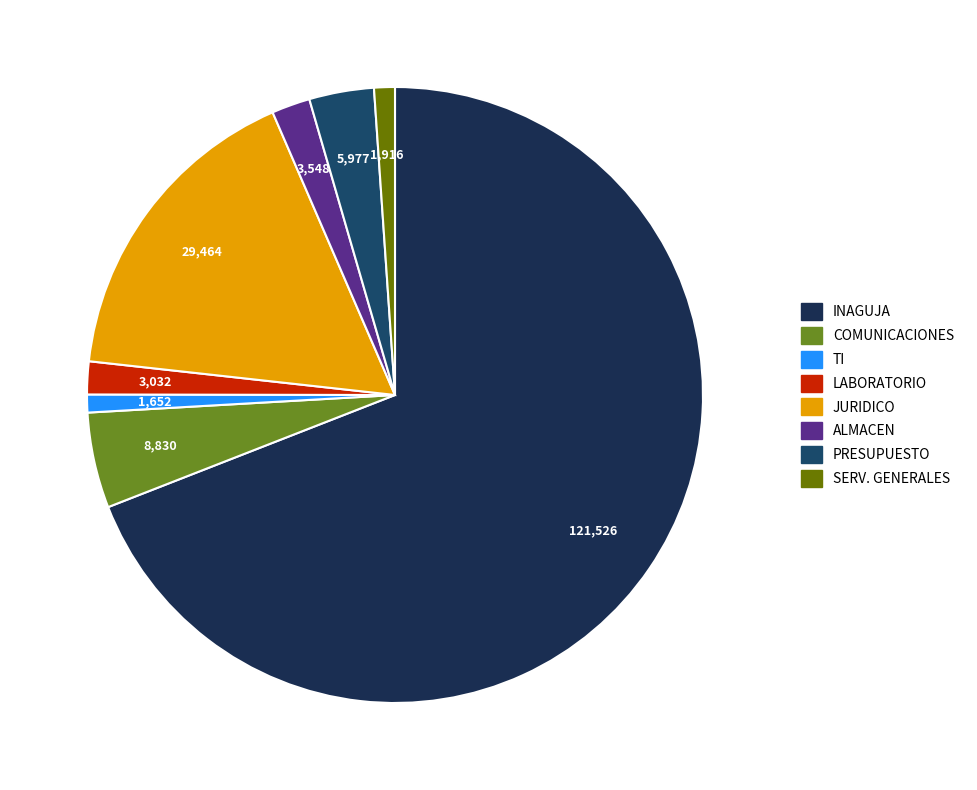

Count the number of slices in the pie.

8